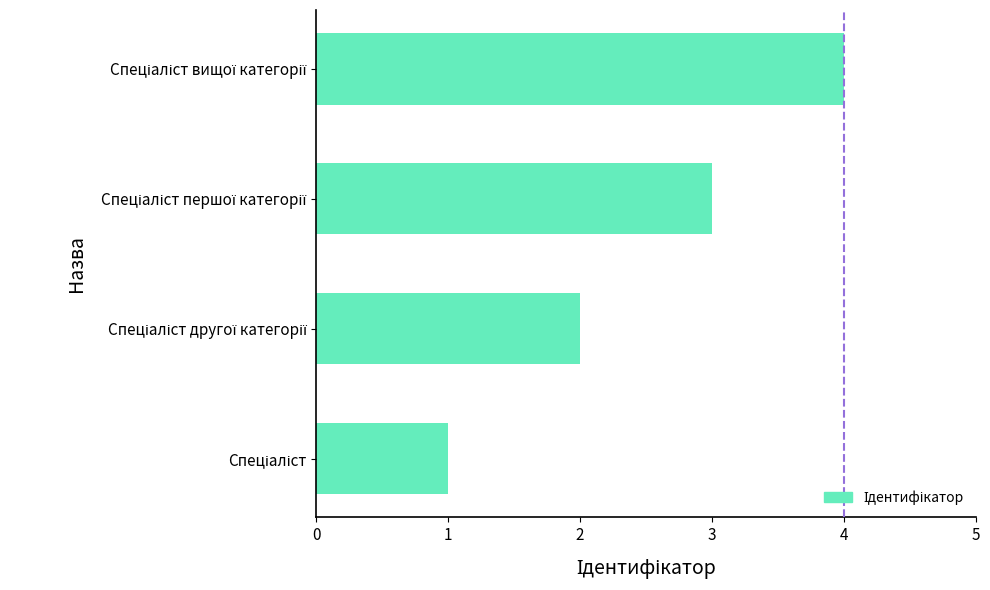

How many values are below 3?

2